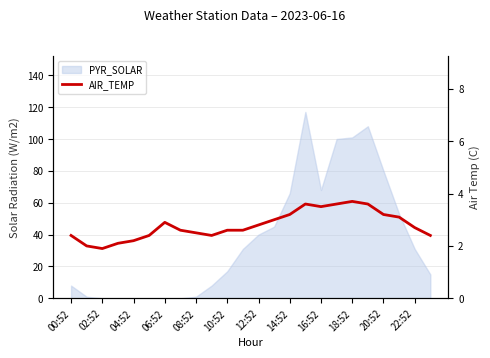

How many data points does each series have?

24